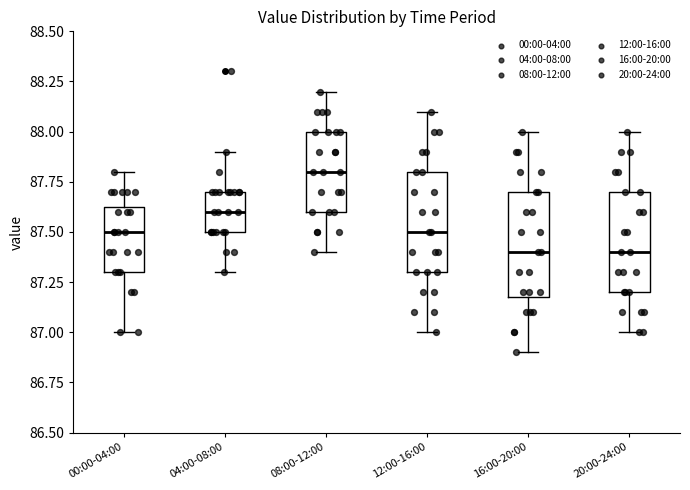

Reading left to right, read every box against the y-axis: the position of its median line, the range the box covers, and the ends of its whiskers. The values are not printed on the chart, so give them approximately, as read against the axis.

00:00-04:00: median 87.50, box 87.30 to 87.65, whiskers 87.00 to 87.80
04:00-08:00: median 87.60, box 87.50 to 87.70, whiskers 87.30 to 87.90
08:00-12:00: median 87.80, box 87.60 to 88.00, whiskers 87.40 to 88.20
12:00-16:00: median 87.50, box 87.30 to 87.80, whiskers 87.00 to 88.10
16:00-20:00: median 87.40, box 87.20 to 87.70, whiskers 86.90 to 88.00
20:00-24:00: median 87.40, box 87.20 to 87.70, whiskers 87.00 to 88.00